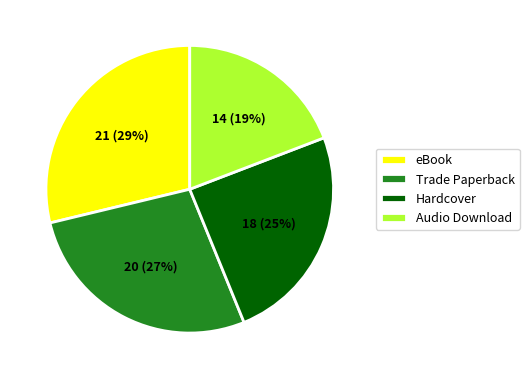

Which slice is the smallest?

Audio Download